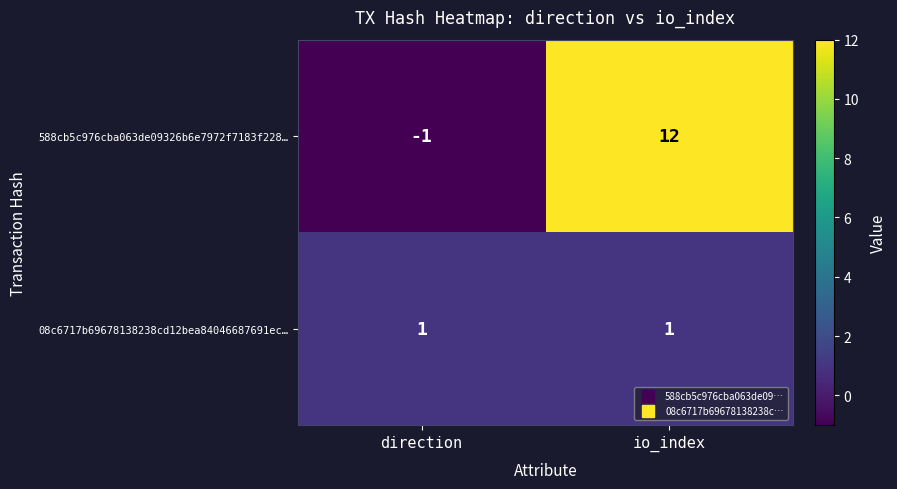

Rank the series by their average value, from lowest to highest.

08c6717b69678138238cd12bea84046687691ec…, 588cb5c976cba063de09326b6e7972f7183f228…